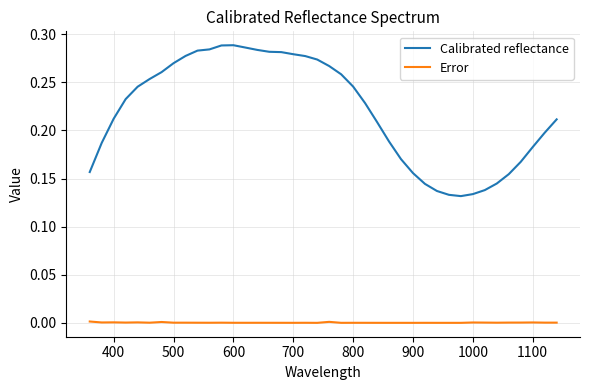

Rank the series by their average value, from lowest to highest.

Error, Calibrated reflectance